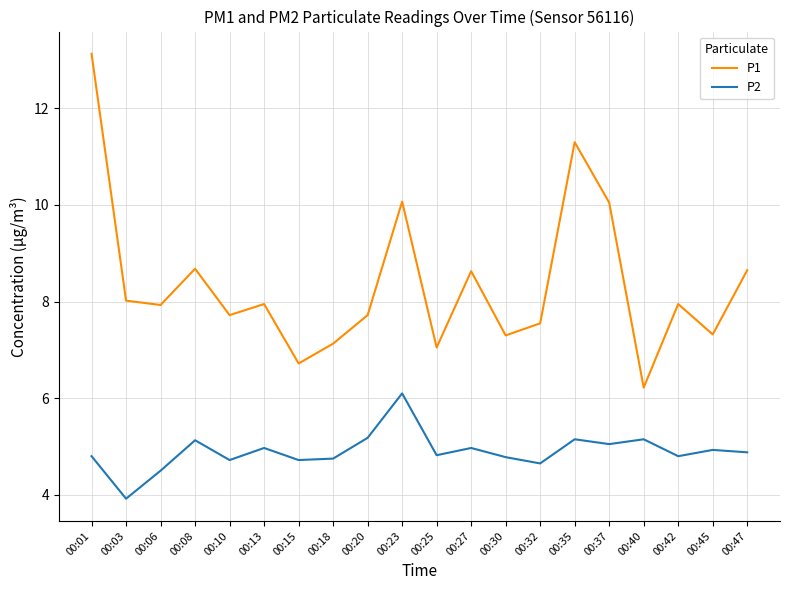

Which series has the largest range (max minus min)?

P1